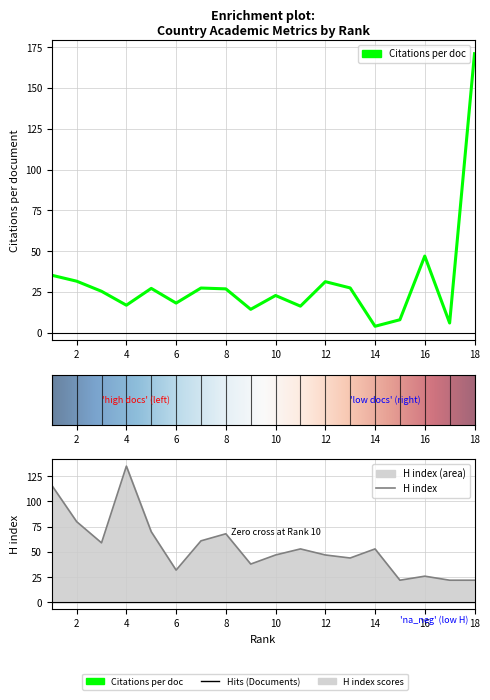

The Citations per document series shows 13.6 at 15. True or false?

False